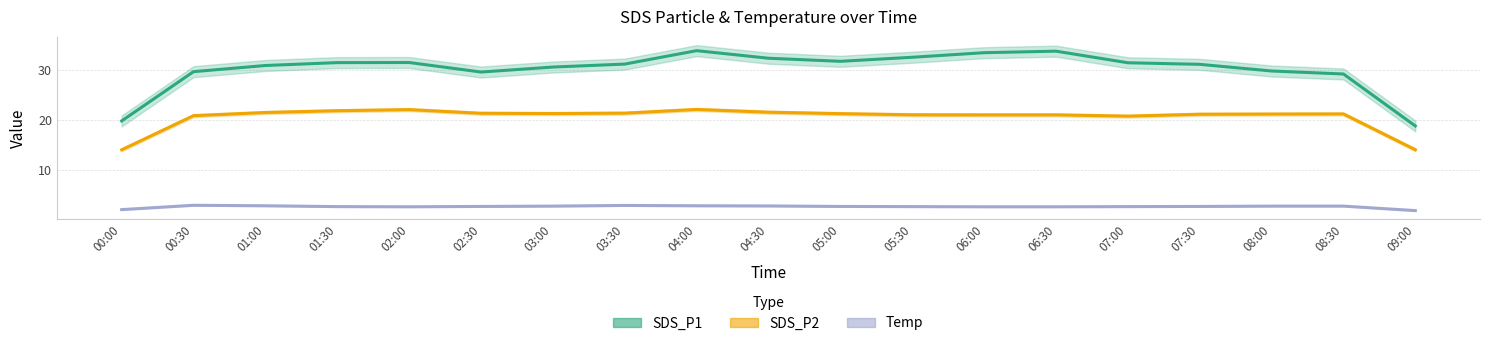

What is the sum of the SDS_P2 values at 02:00 and 05:00?

43.3